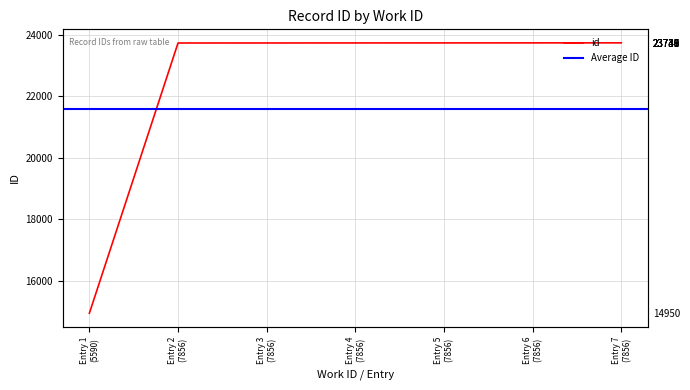

What is the value of the 4th point from the left?

23736